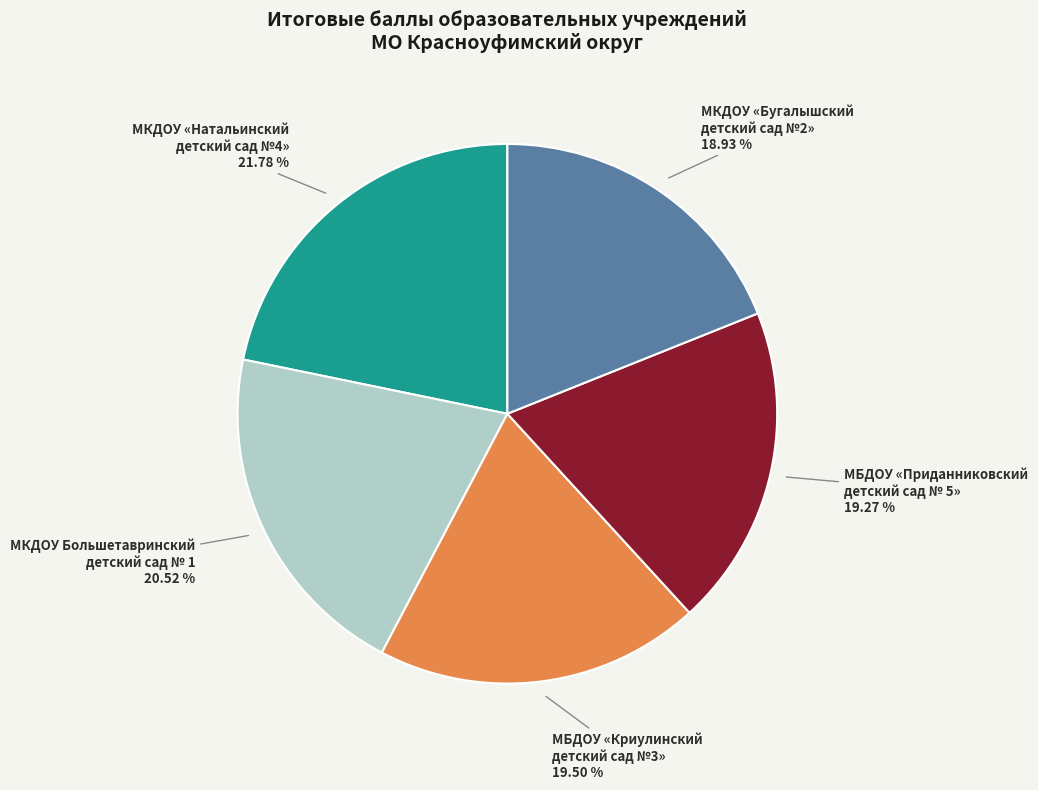

Is there any slice that represents more than half of the pie?

No